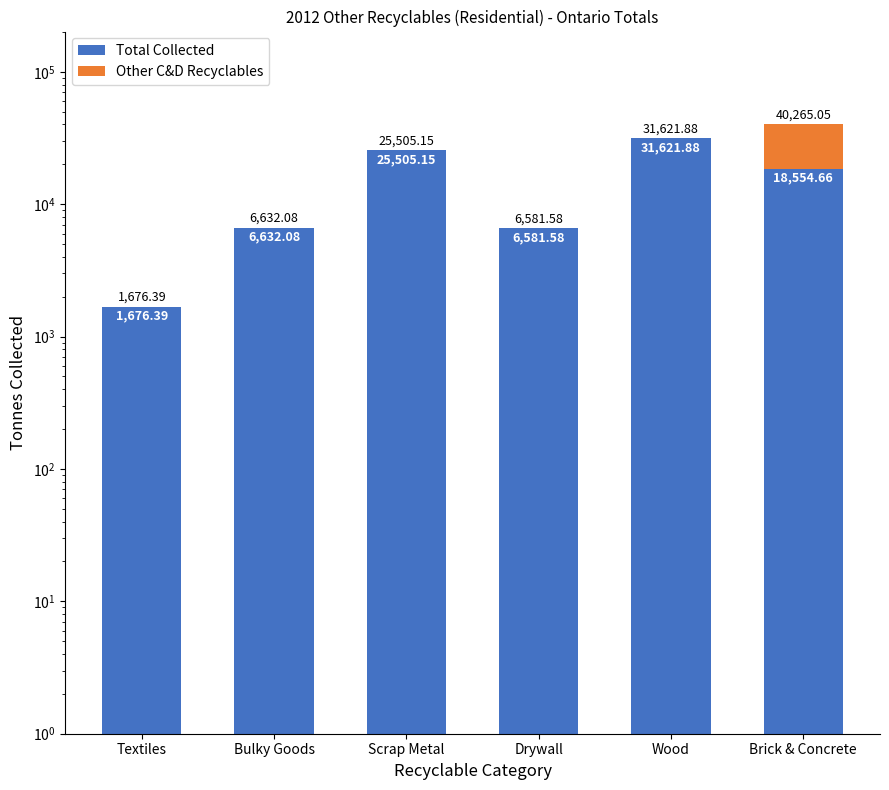

What is the highest value of the Other C&D Recyclables series?

21710.4